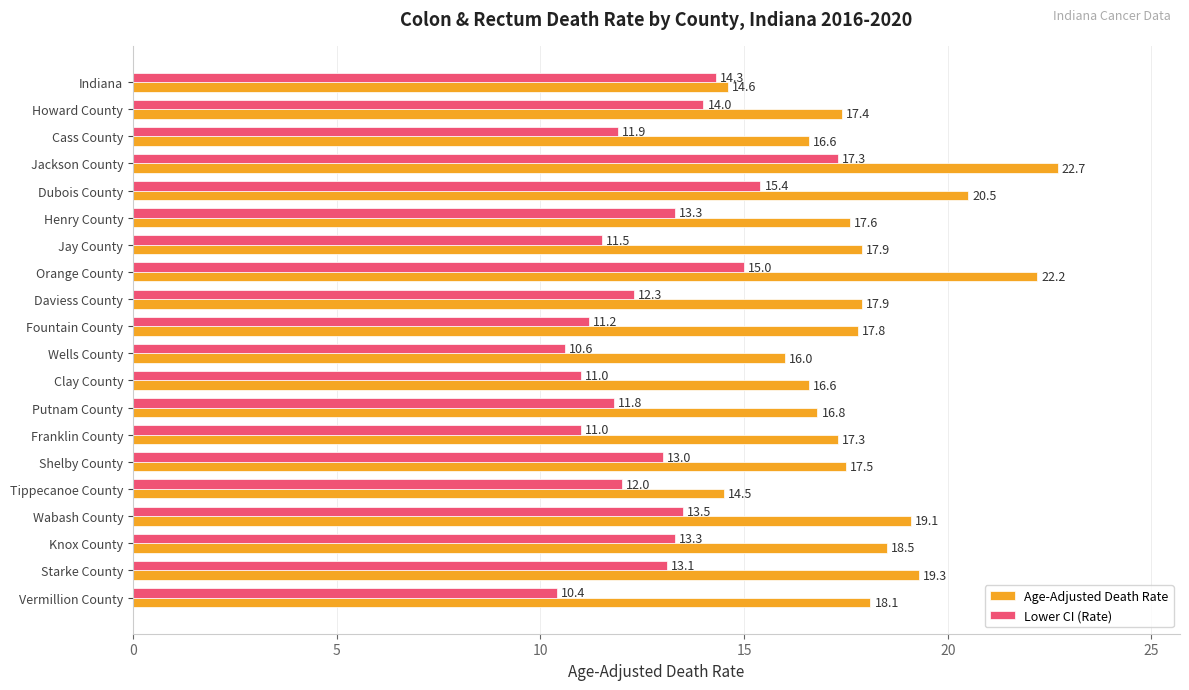

Is it true that Lower CI (Rate) equals 16.5 at Fountain County?

False